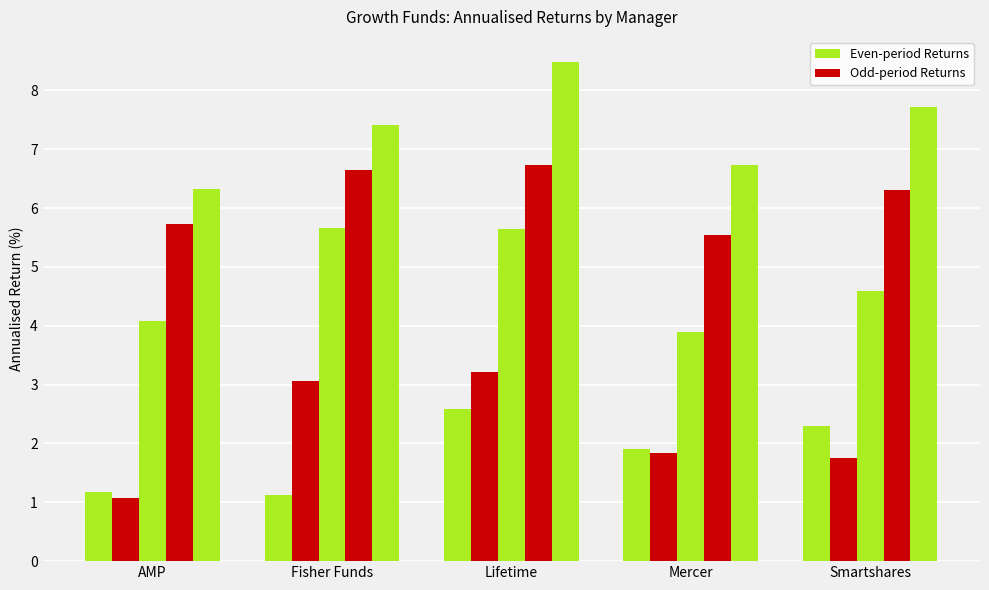

Does the chart contain stacked bars?

No